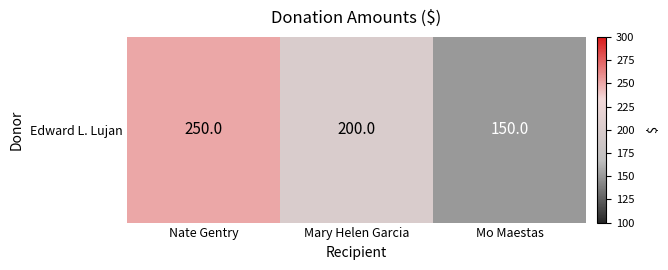

What is the change in value from Nate Gentry to Mo Maestas?

-100